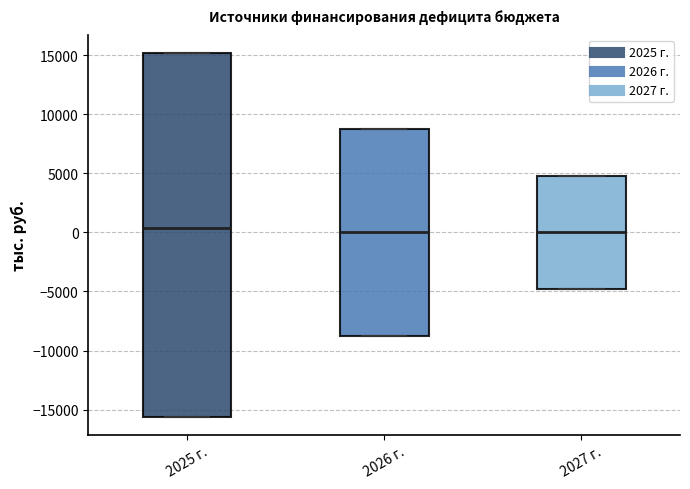

Reading left to right, read every box against the y-axis: the position of its median line, the range the box covers, and the ends of its whiskers. The values are not printed on the chart, so give them approximately, as read against the axis.

2025 г.: median 500, box -15500 to 15000, whiskers -15500 to 15000
2026 г.: median 0, box -8500 to 8500, whiskers -8500 to 8500
2027 г.: median 0, box -5000 to 5000, whiskers -5000 to 5000